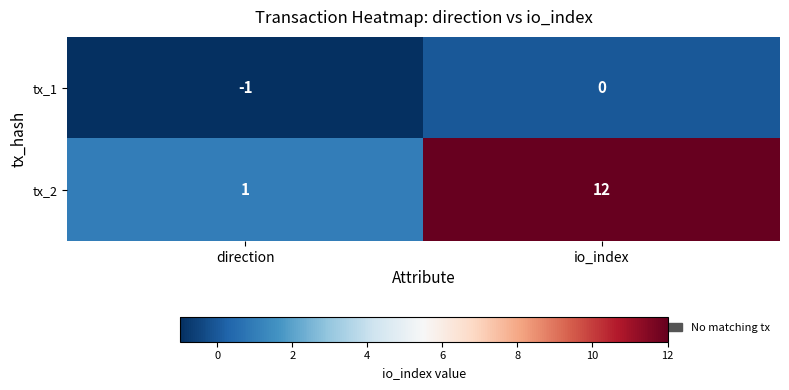

Rank the series by their maximum value, from highest to lowest.

tx_2, tx_1